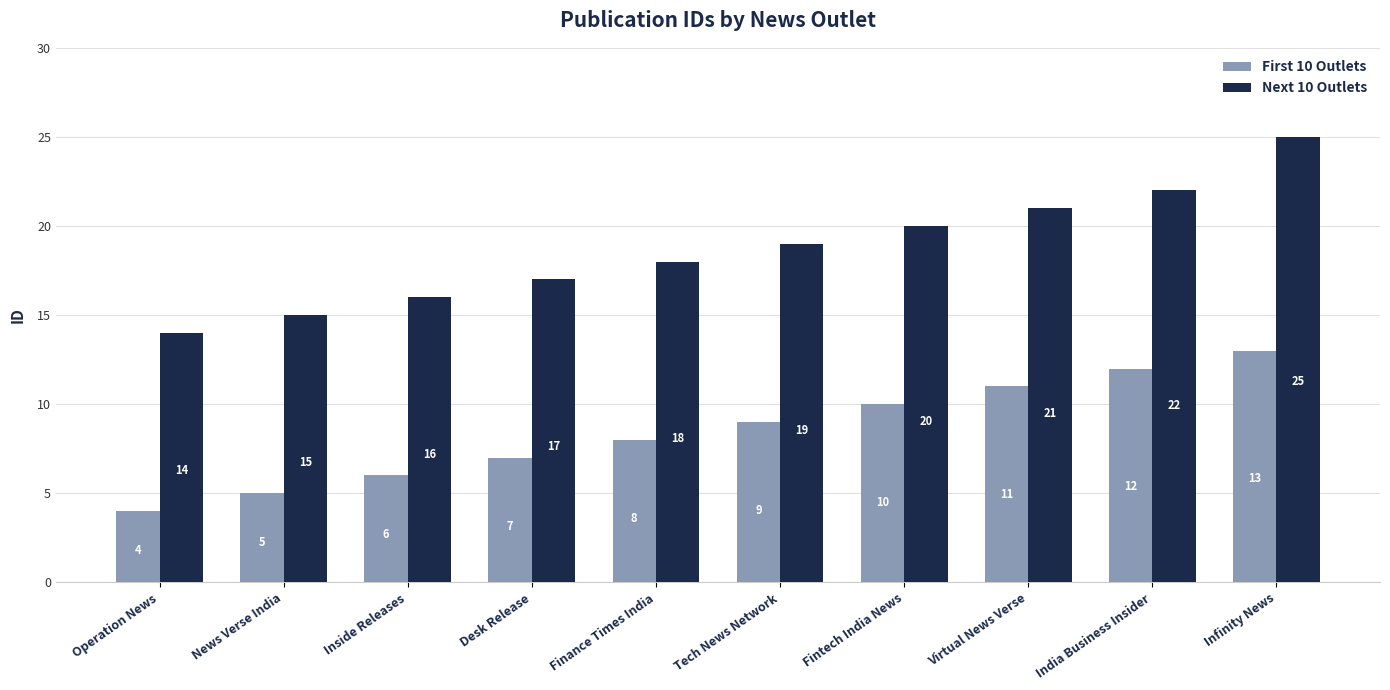

The value of First 10 Outlets at Infinity News is 13. True or false?

True